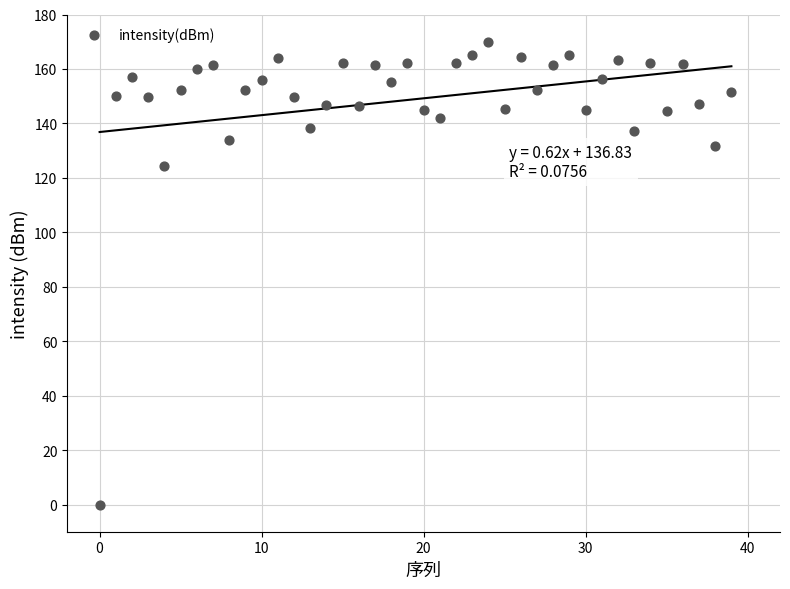

What Y value in the scatter plot is closest to 85?

124.5